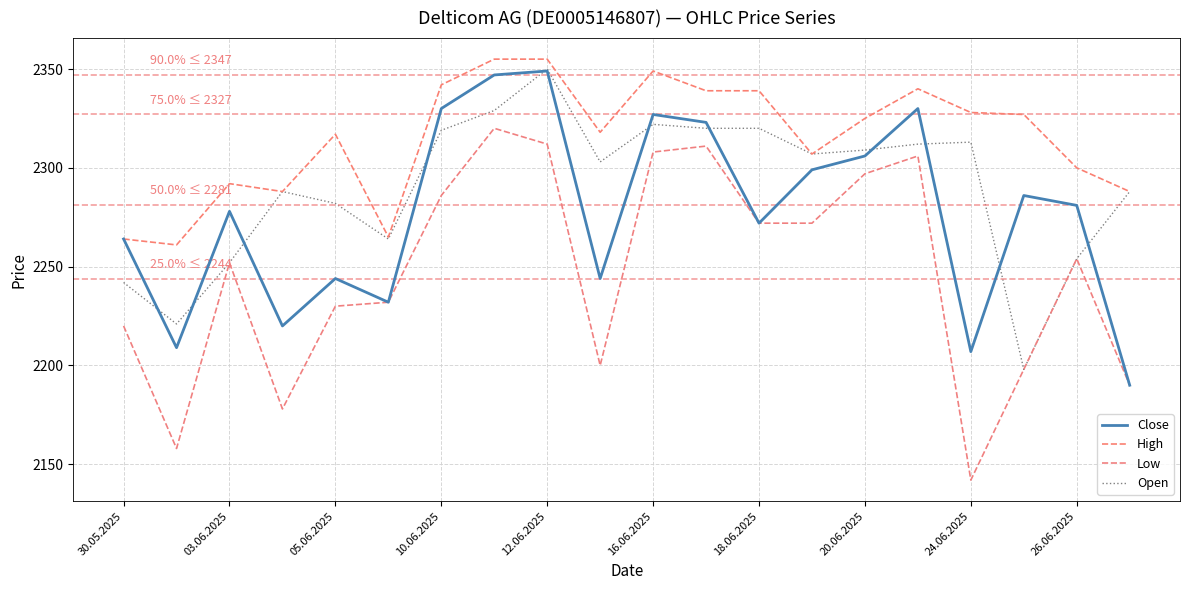

Which label corresponds to the smallest value in the chart?

24.06.2025